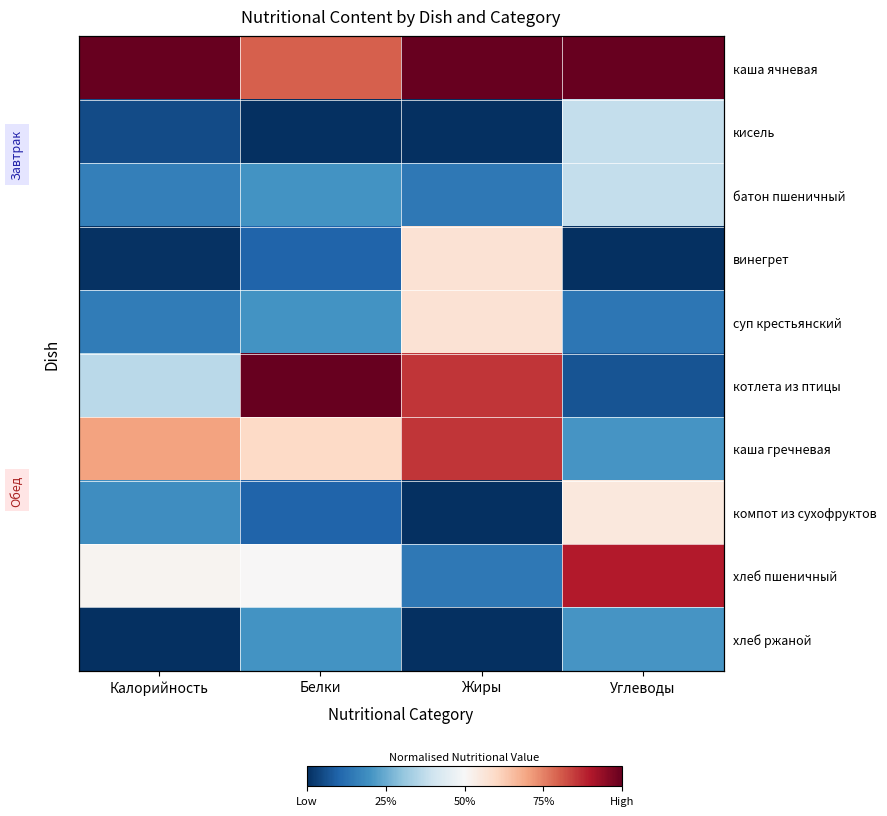

Which series has the largest total across all categories?

каша ячневая